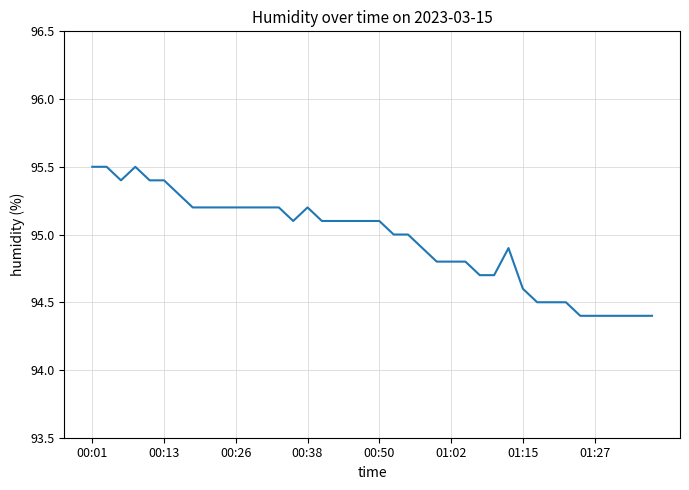

What is the minimum value shown in the chart?

94.4